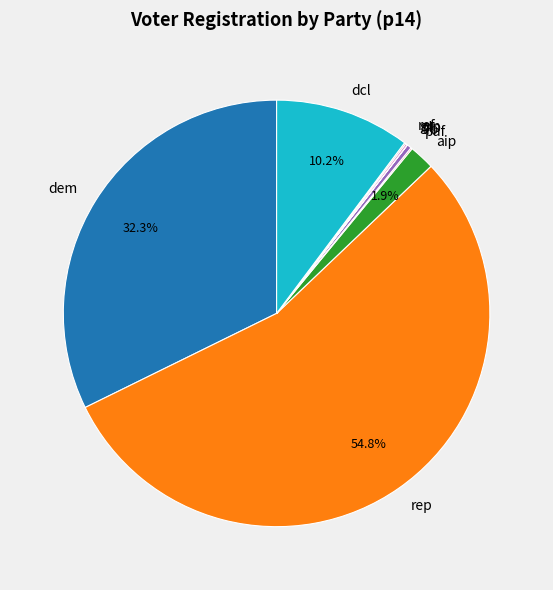

What portion of the pie excludes aip?

98.1%